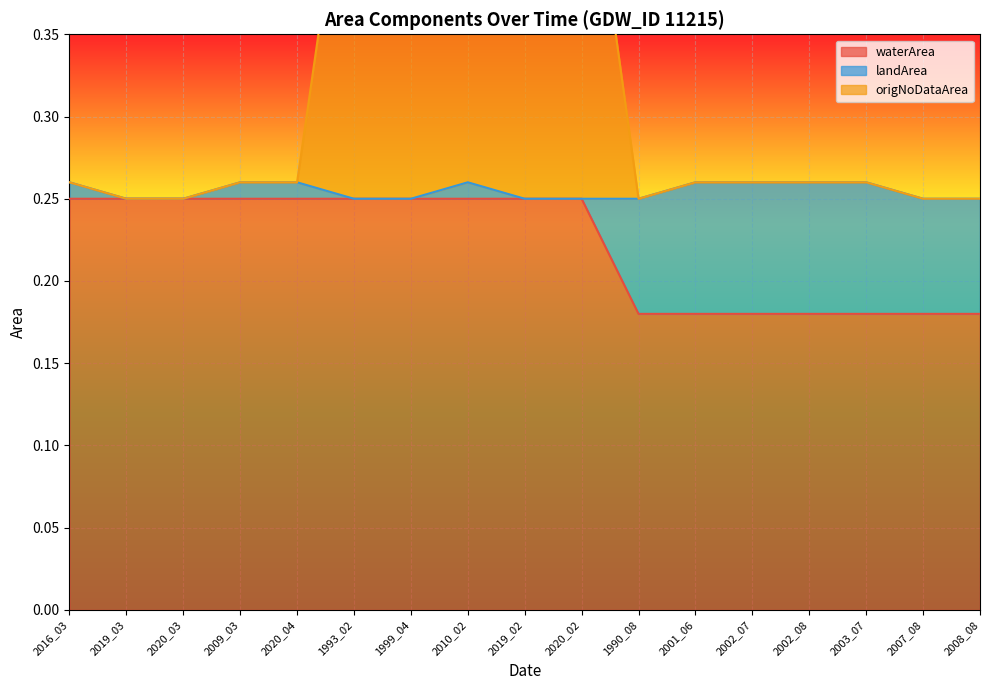

The value of waterArea at 2009_03 is 0.1. True or false?

False